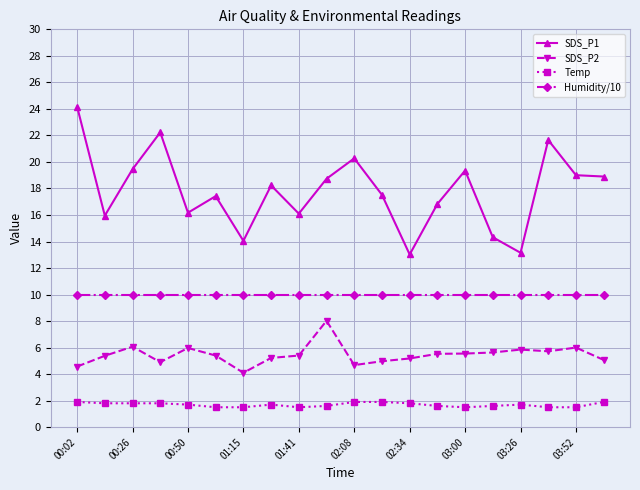

What is the value of the Temp point at the 19th from the left?

1.5